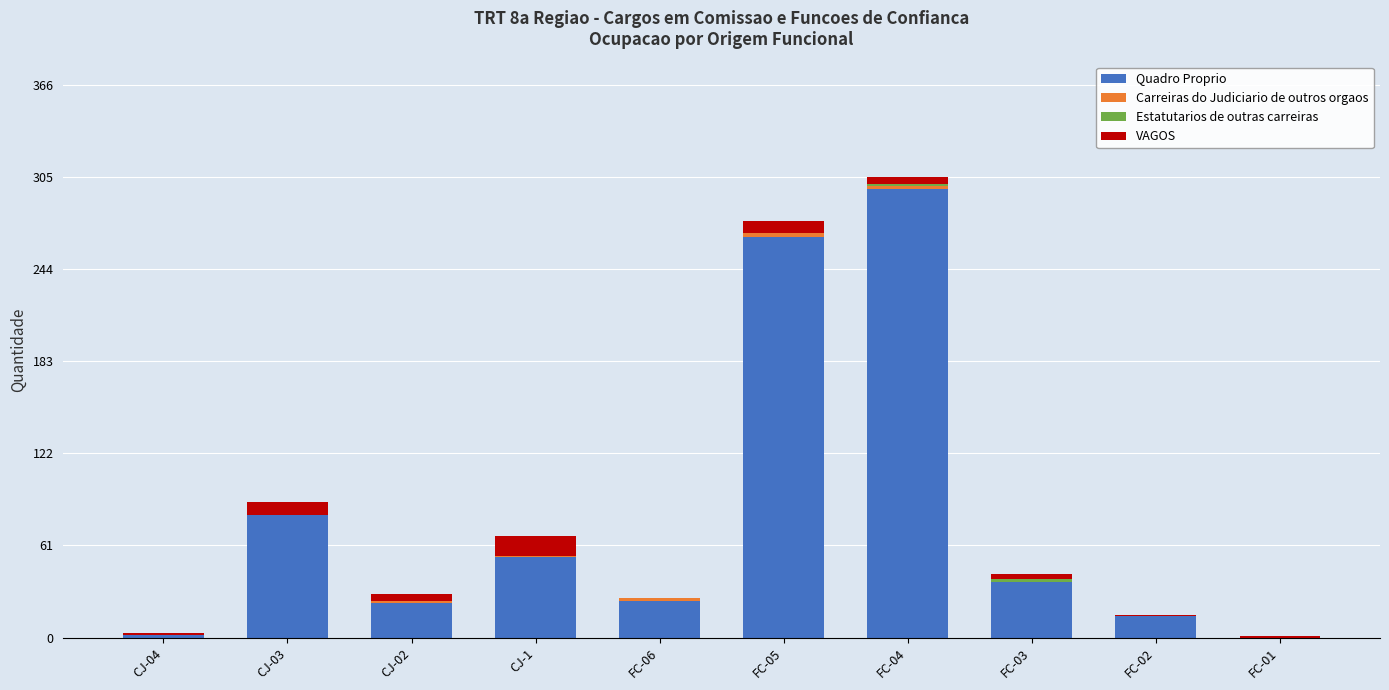

How many series are shown in this chart?

4